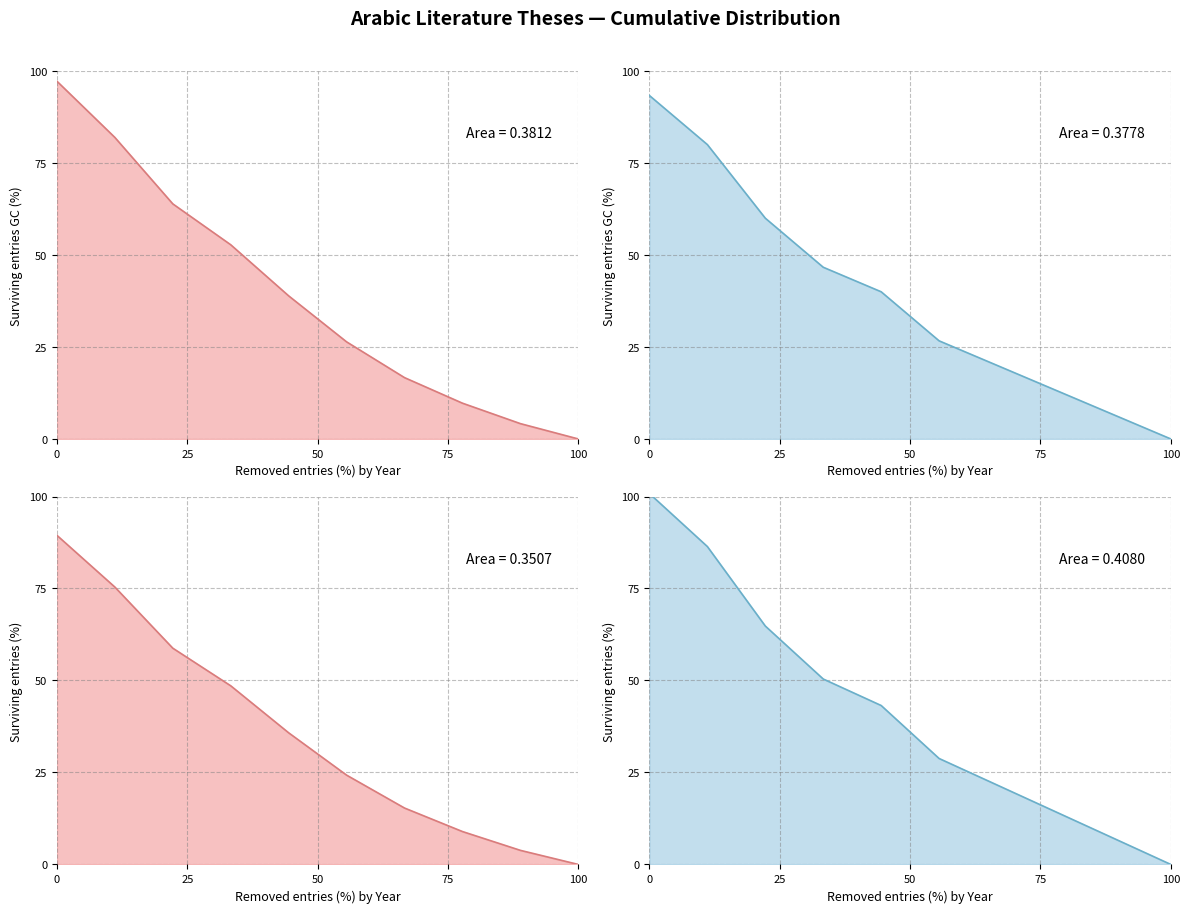

Is the value of ماجستير line at 100 greater than the value of دكتوراه علوم line at 50?

No